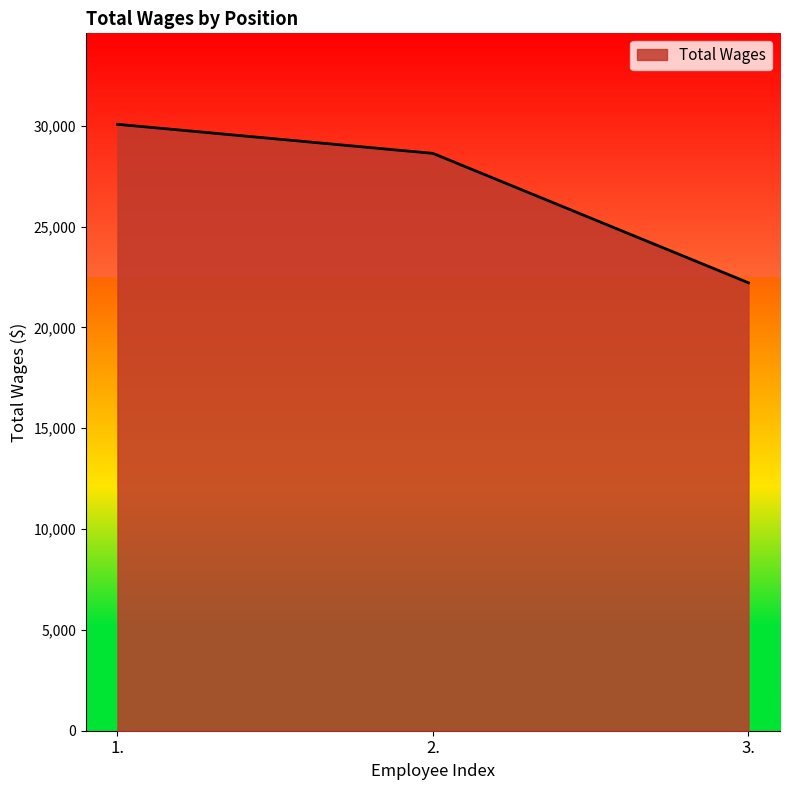

Which has a higher value, 1. or 3.?

1.